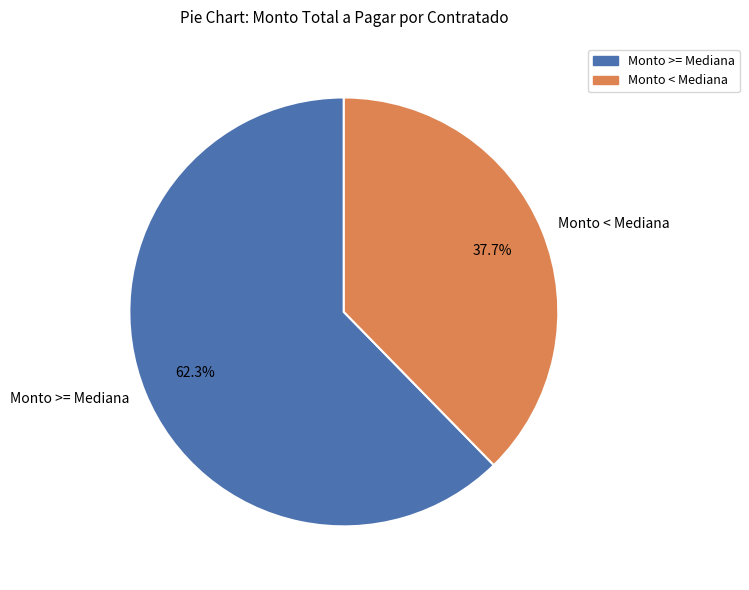

Which category has the smallest portion of the pie?

Monto < Mediana